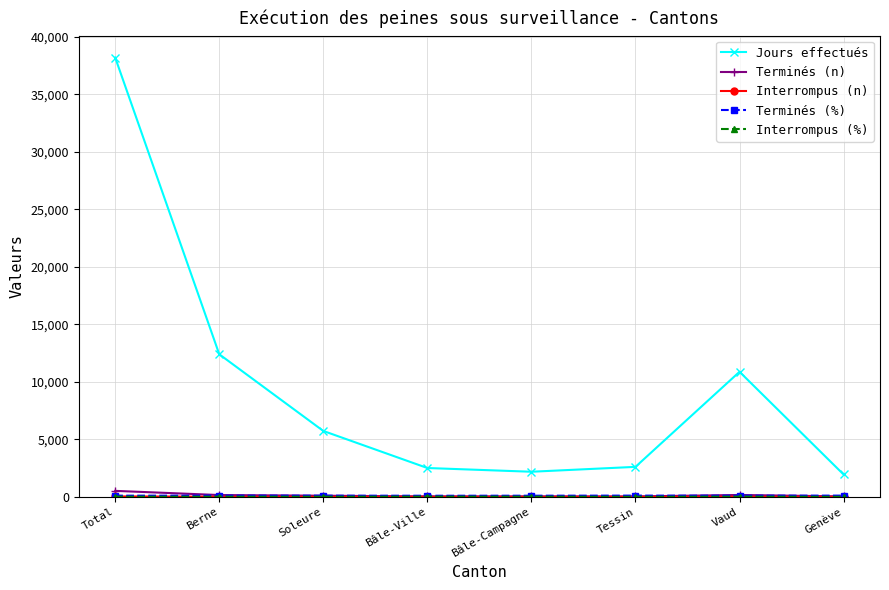

At which label does Jours effectués reach its peak?

Total